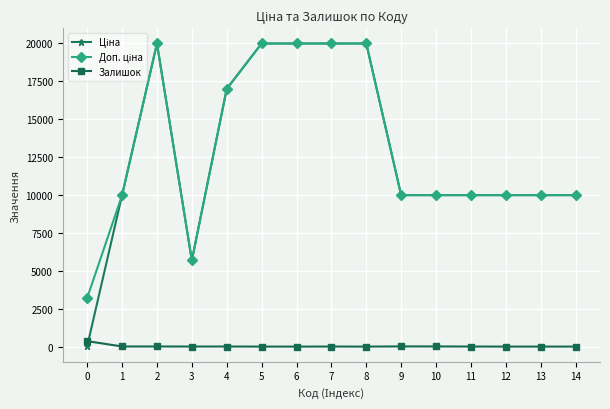

What is the spread (max minus min) of values at 8?

19964.2